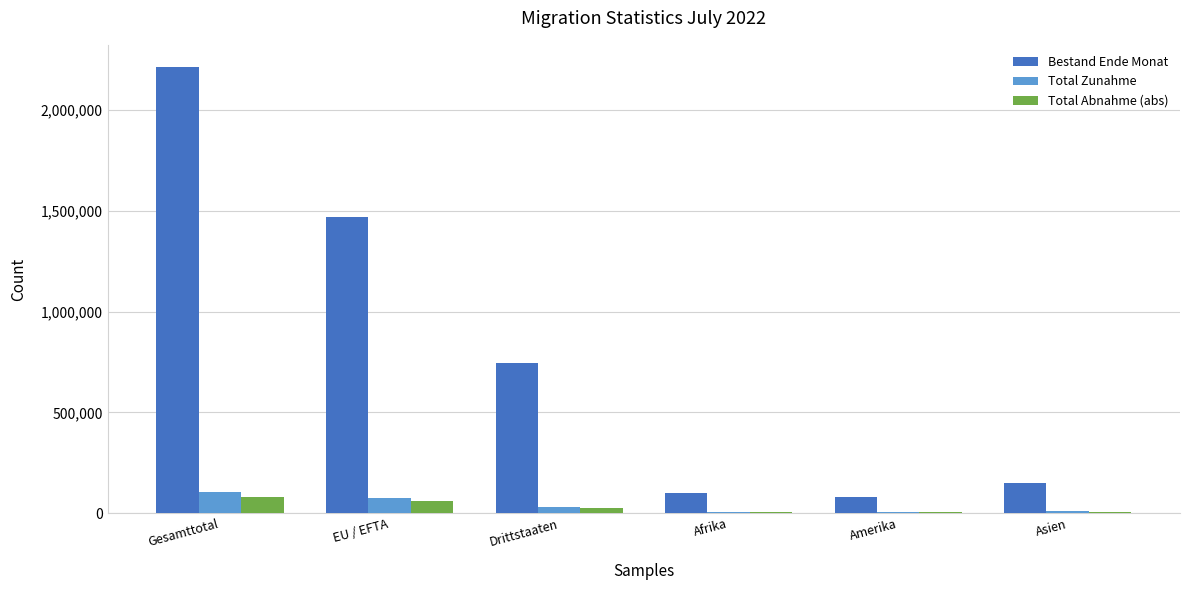

Is the value of Total Abnahme (abs) at Gesamttotal greater than the value of Total Zunahme at Afrika?

Yes